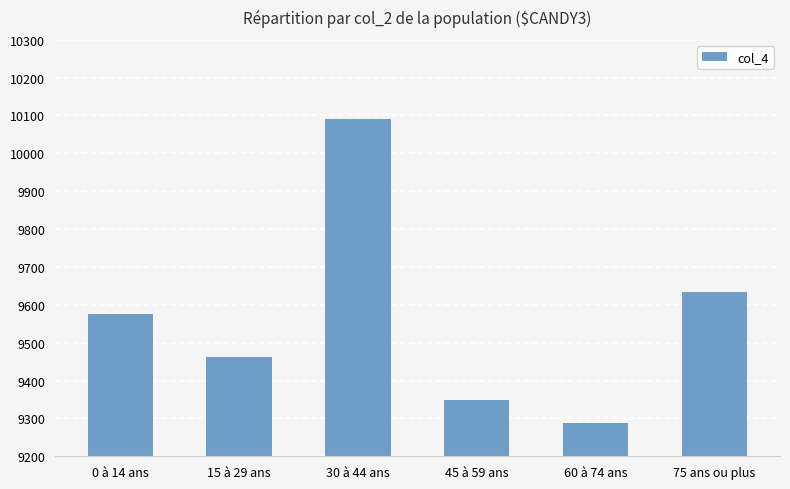

Reading right to left, transcribe all the data shown in this chart.

9635	9287	9349	10092	9463	9576